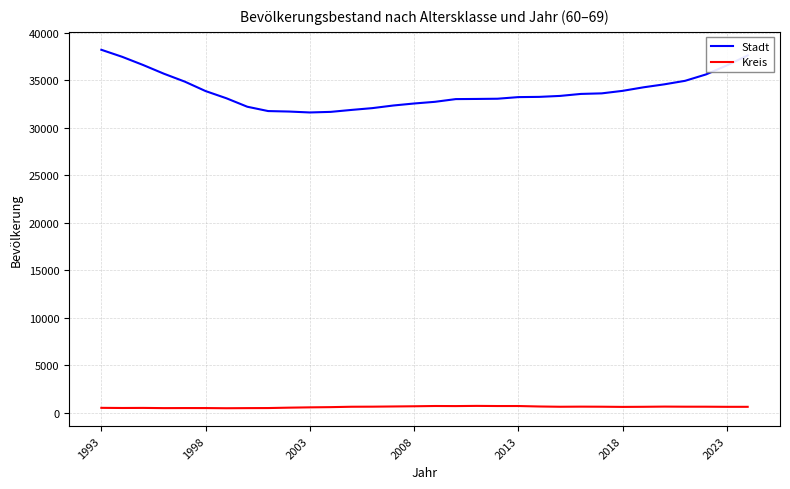

List the series in order of their peak value, highest first.

Stadt, Kreis